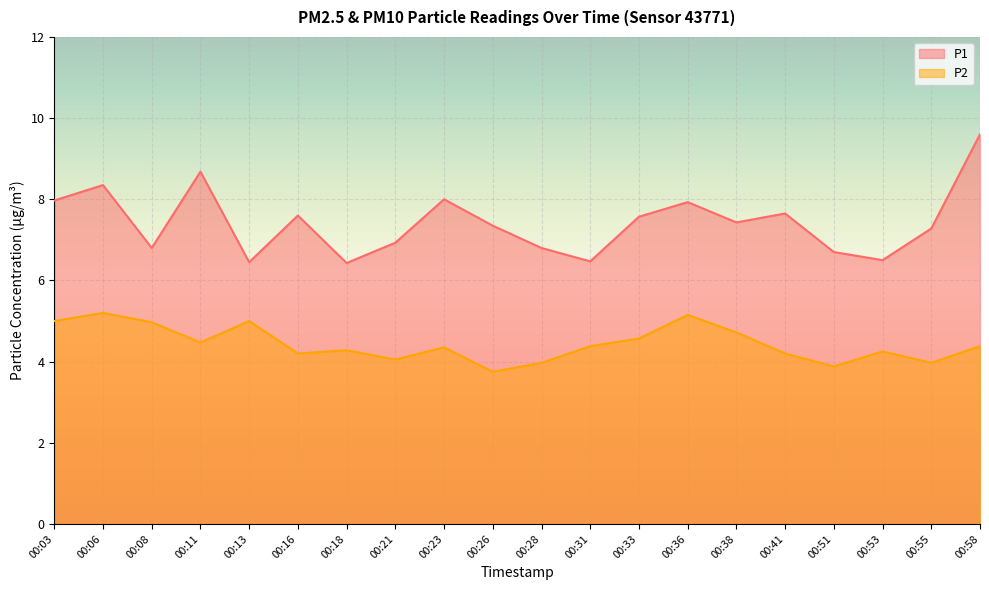

How many lines are shown in the chart?

2